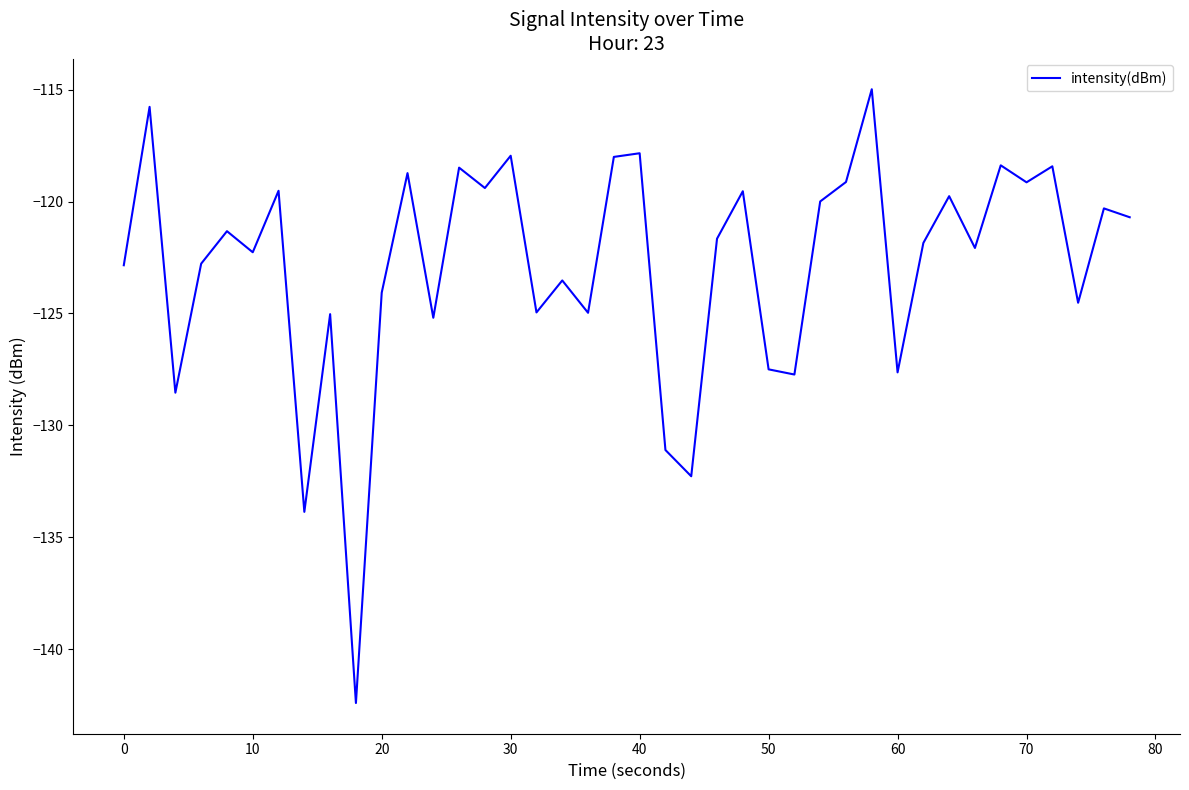

How many lines are shown in the chart?

1